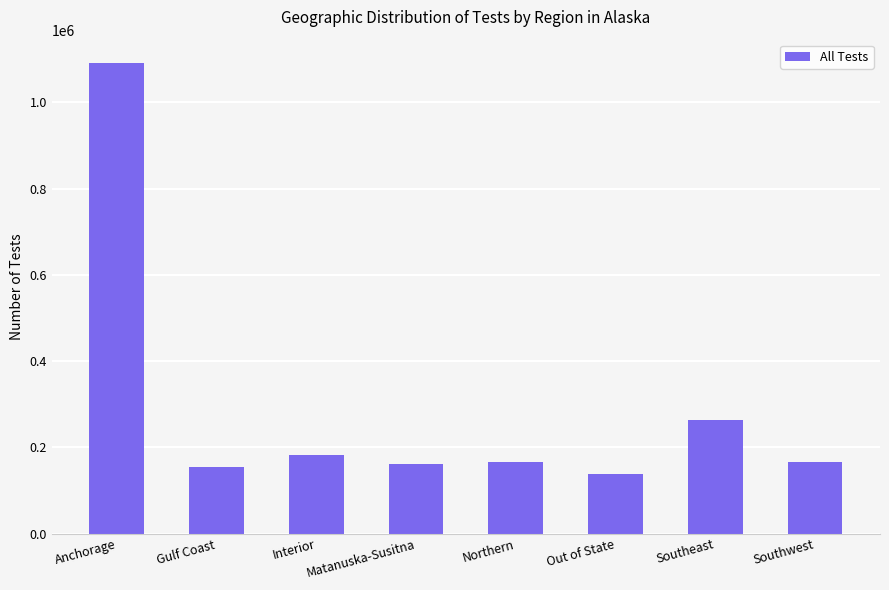

What is the sum of all values?

2325282